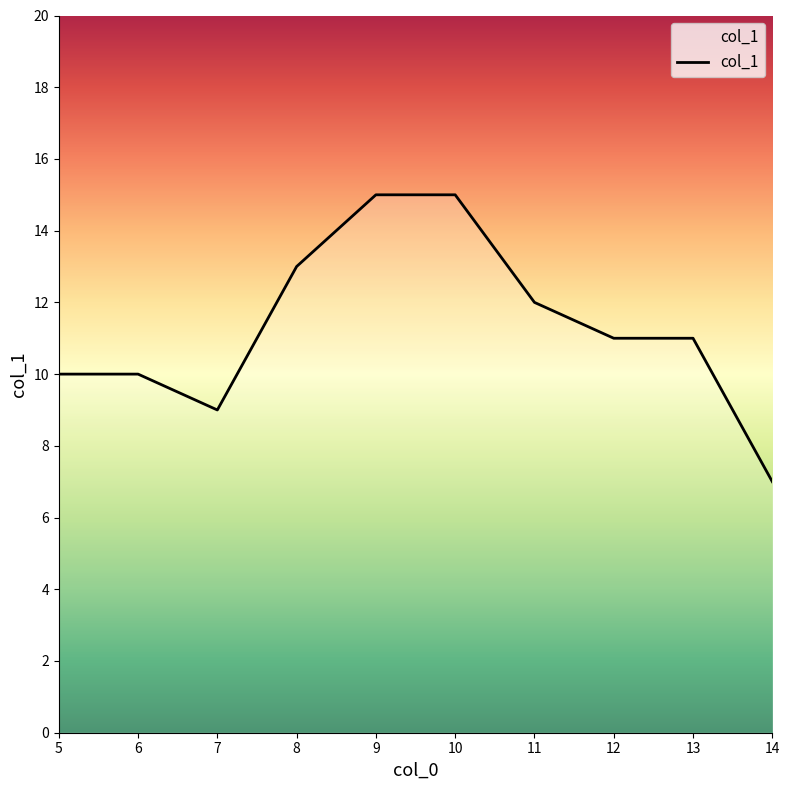

What is the change in value from 7 to 13?

+2